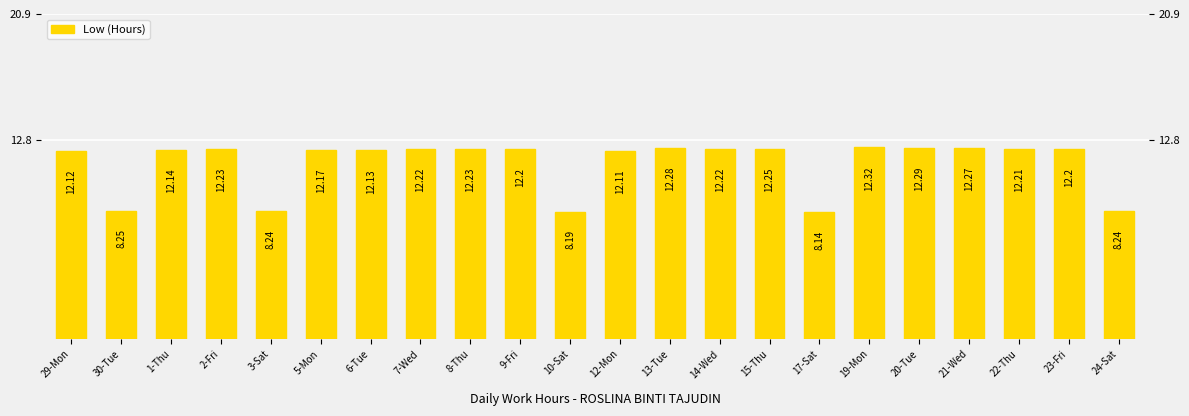

List the labels in order of value, largest first.

19-Mon, 20-Tue, 13-Tue, 21-Wed, 15-Thu, 2-Fri, 8-Thu, 7-Wed, 14-Wed, 22-Thu, 9-Fri, 23-Fri, 5-Mon, 1-Thu, 6-Tue, 29-Mon, 12-Mon, 30-Tue, 3-Sat, 24-Sat, 10-Sat, 17-Sat